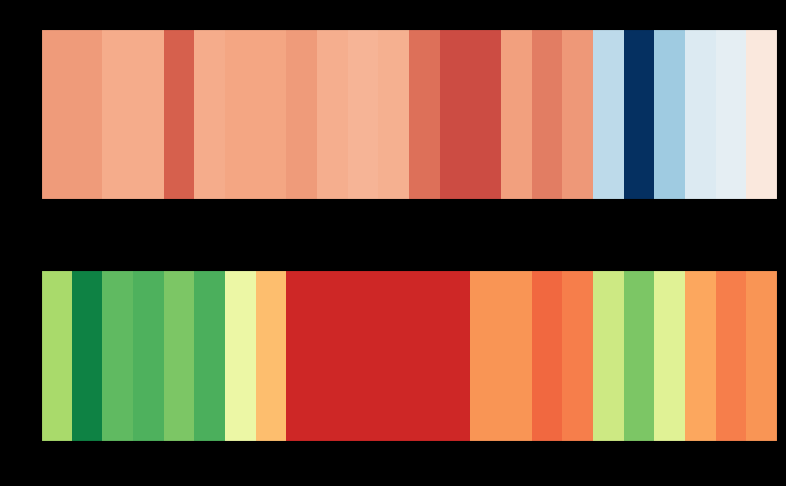

How many categories are shown in the chart?

24